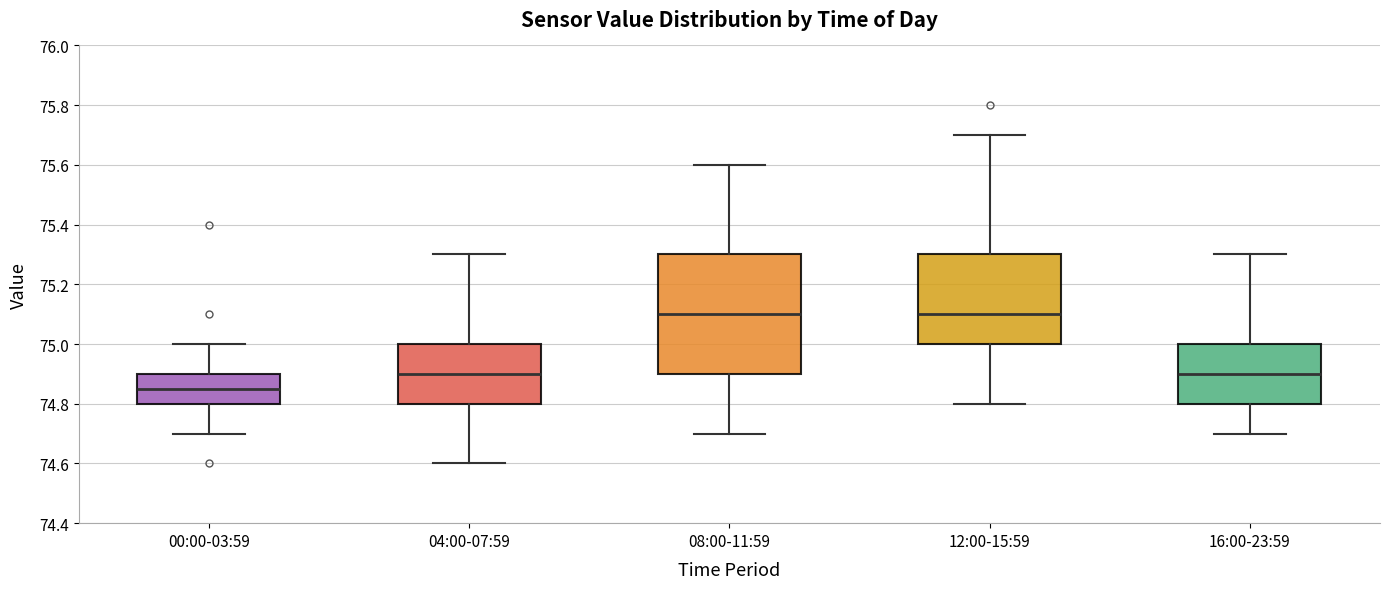

Where is the upper edge of the box for 12:00-15:59 on the y-axis? The values are not printed on the chart, so give them approximately, as read against the axis.

75.30